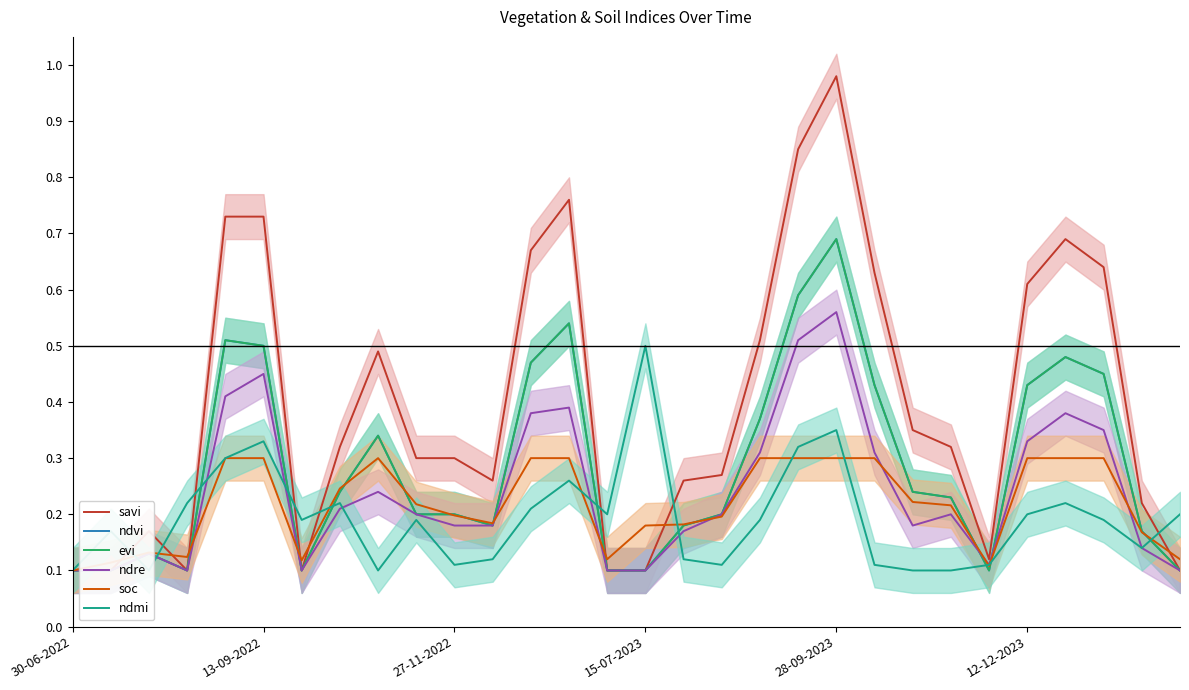

Is this an area chart (filled region under the line)?

No